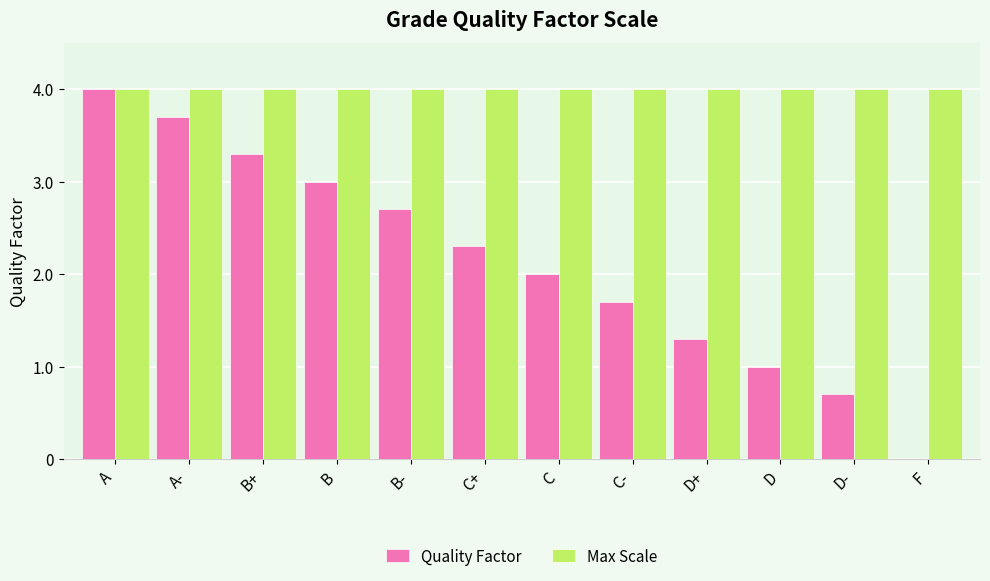

Read the Quality Factor value at C.

2.0